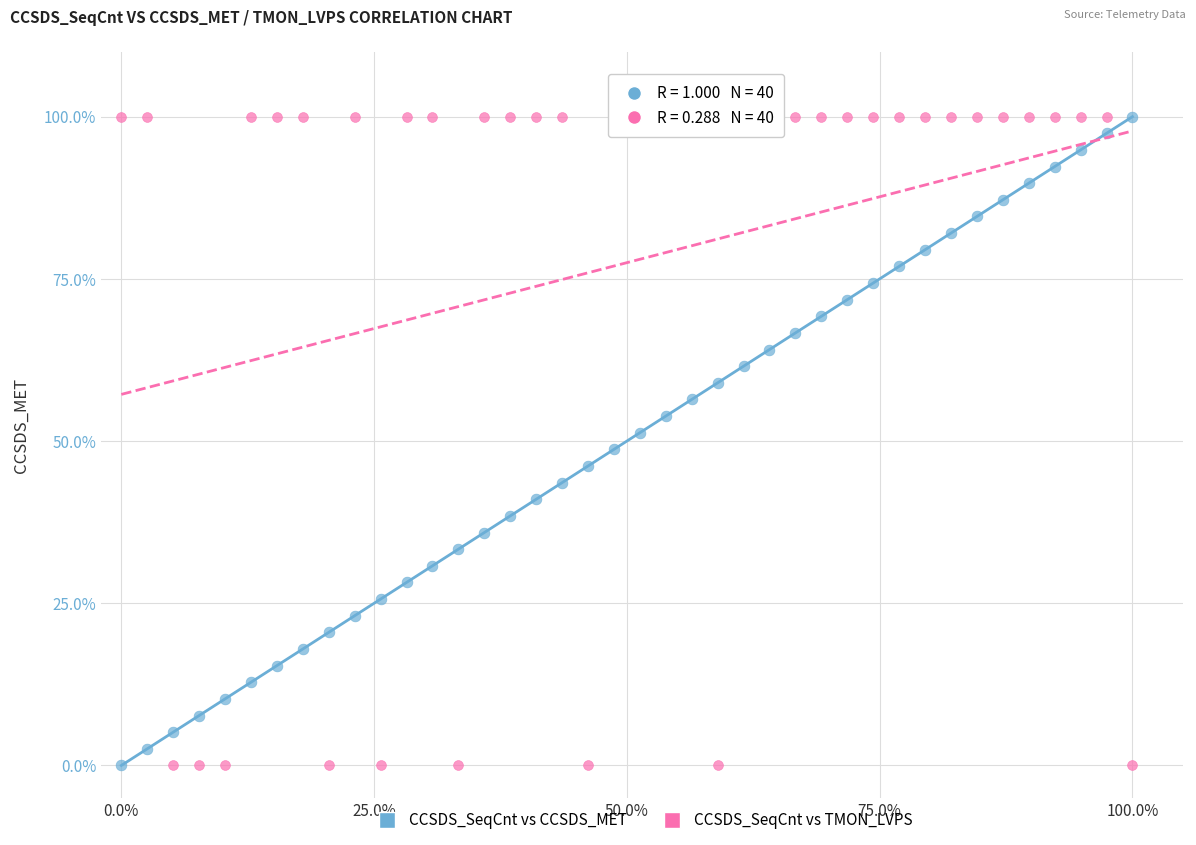

What is the X range (max minus min) for the scatter plot?

100.0